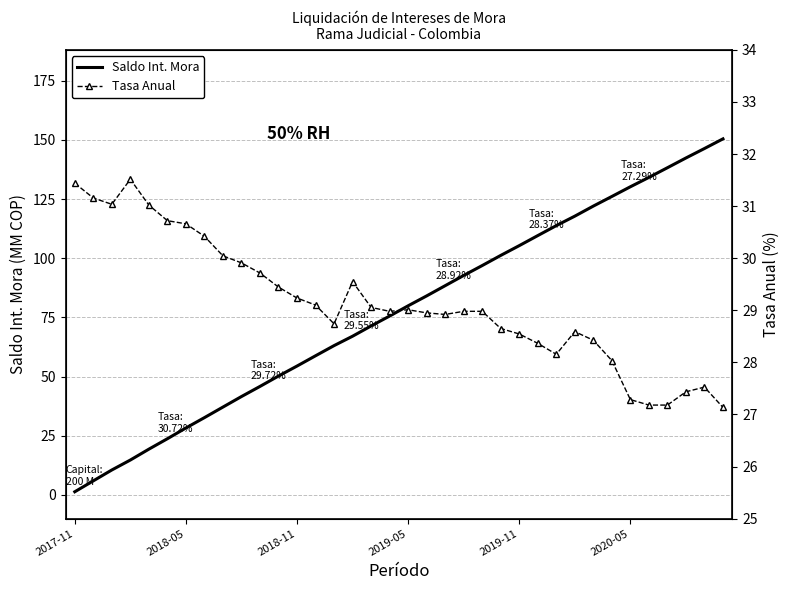

What is the highest value of the Saldo Int. Mora series?

150.4